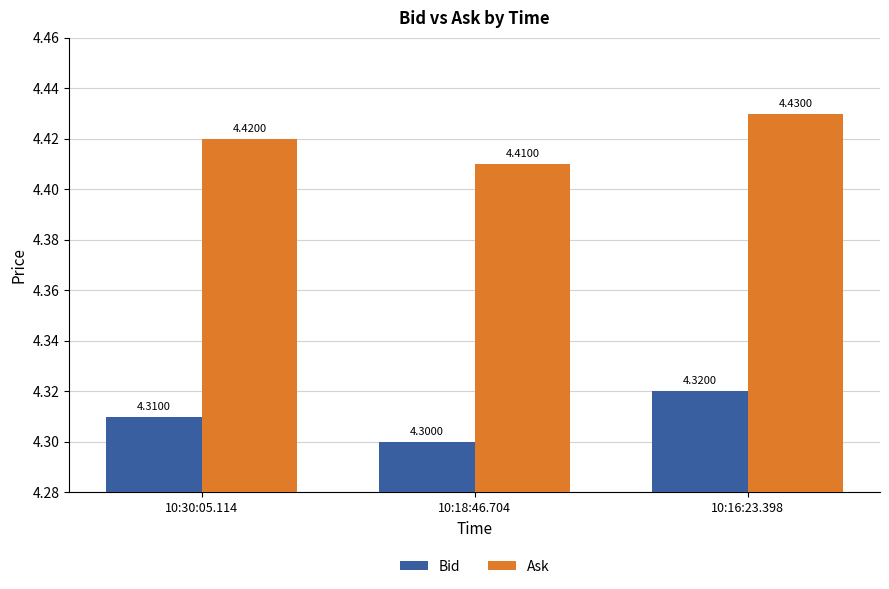

What is the lowest value of the Bid series?

4.3